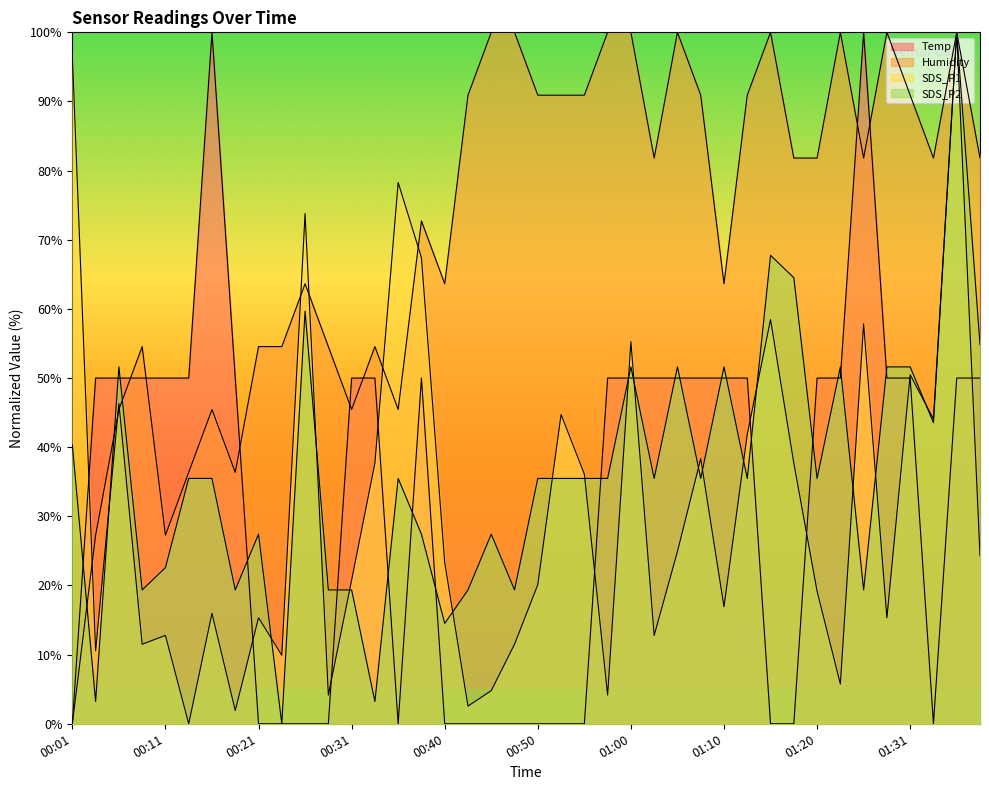

At 00:31, list the series in order from largest to smallest.

Temp, Humidity, SDS_P1, SDS_P2